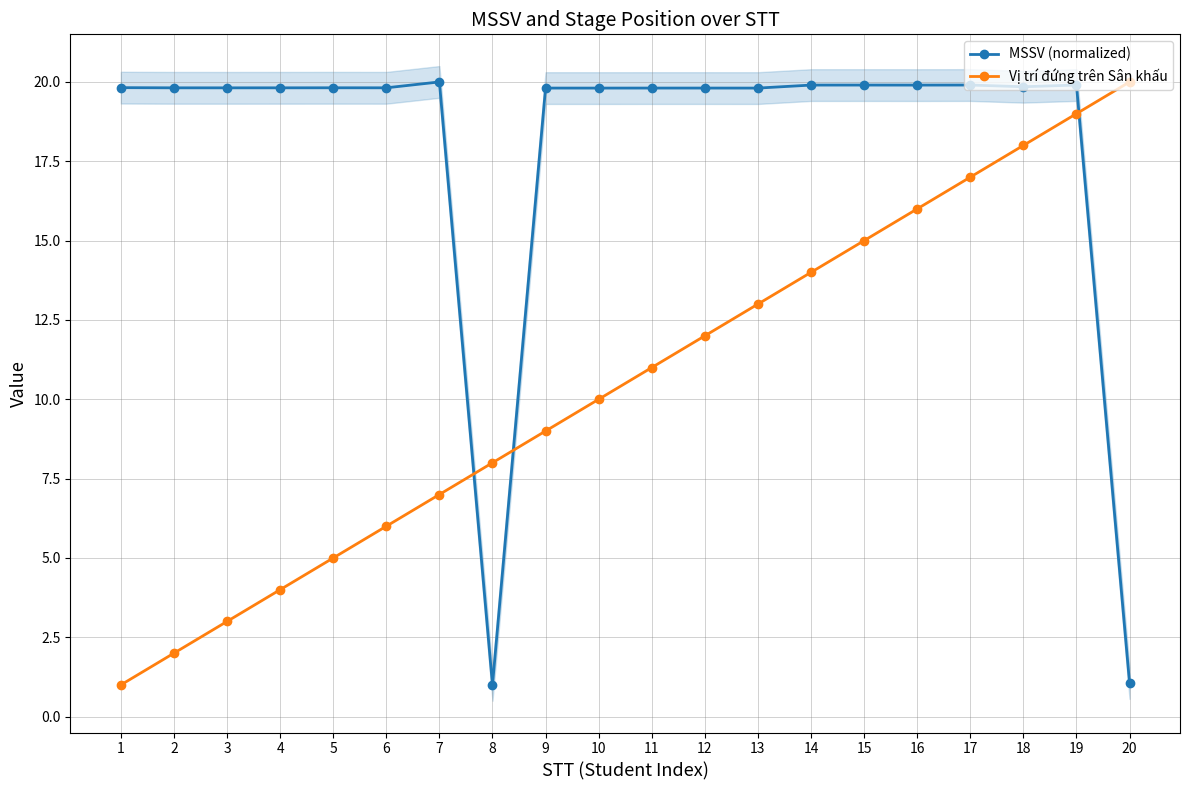

Reading left to right, extract all data points from this chart.

MSSV (normalized): 19.8	19.8	19.8	19.8	19.8	19.8	20.0	1.0	19.8	19.8	19.8	19.8	19.8	19.9	19.9	19.9	19.9	19.8	19.9	1.1
Vị trí đứng trên Sân khấu: 1.0	2.0	3.0	4.0	5.0	6.0	7.0	8.0	9.0	10.0	11.0	12.0	13.0	14.0	15.0	16.0	17.0	18.0	19.0	20.0